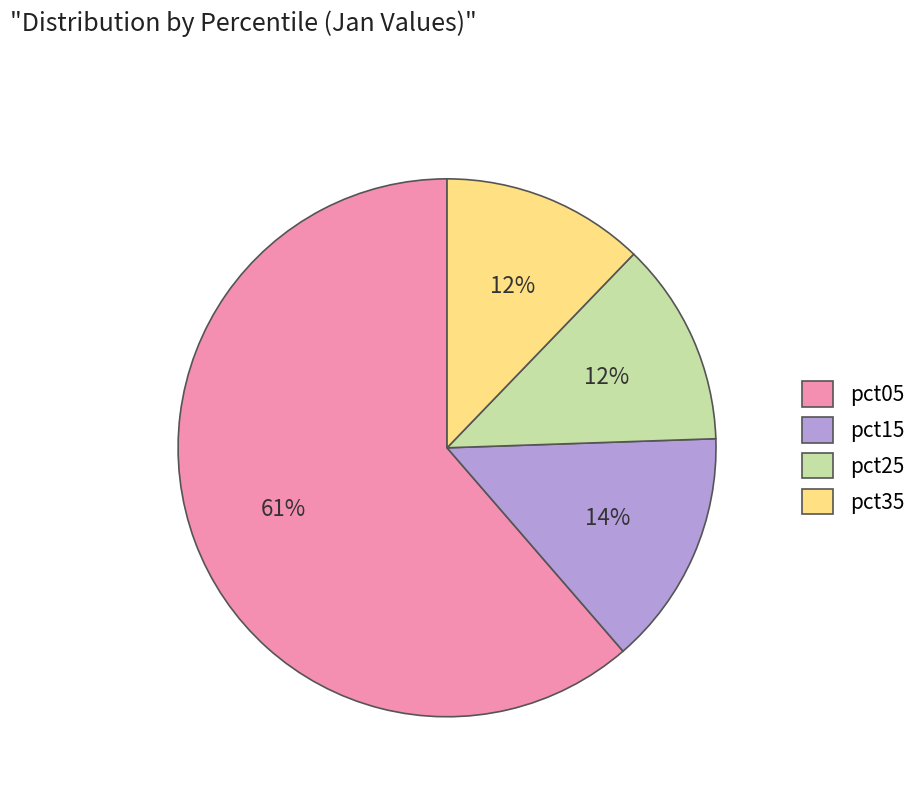

Which has a higher value, pct05 or pct25?

pct05